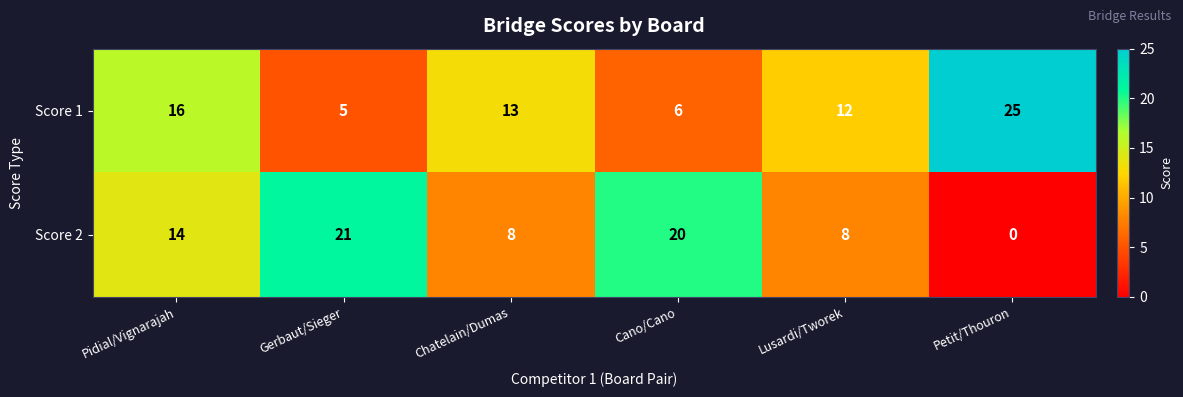

Which series has the largest total across all categories?

Score 1